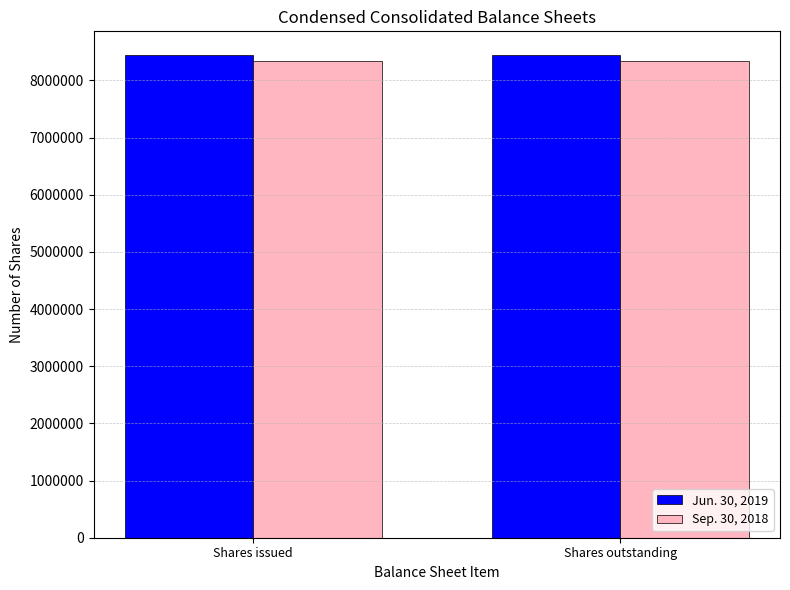

What position from the right is Shares outstanding?

1